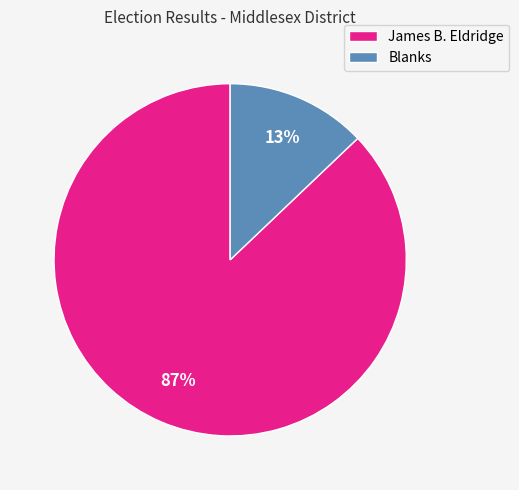

Is it true that James B. Eldridge is 78% of the pie?

False